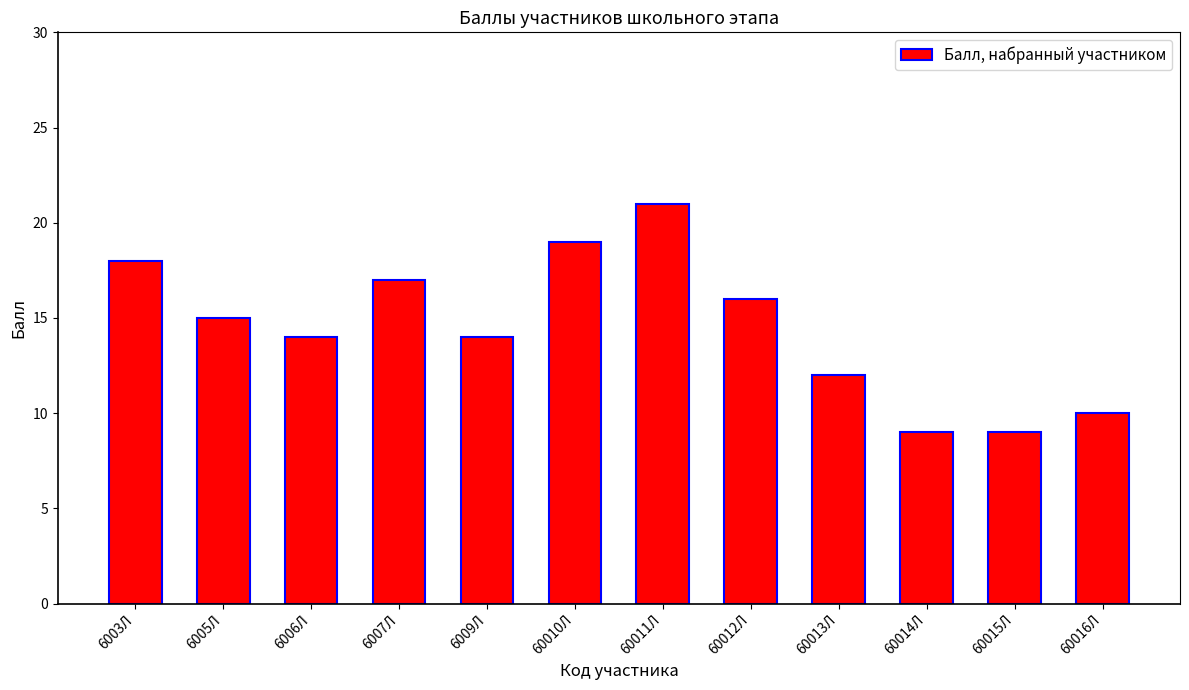

What is the label of the 4th bar from the right?

60013Л